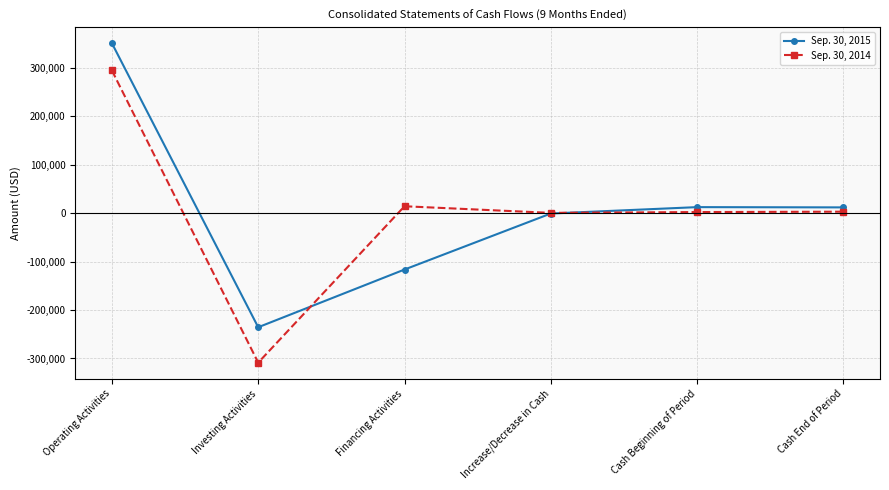

Between Financing Activities and Increase/Decrease in Cash, which series saw the biggest shift?

Sep. 30, 2015